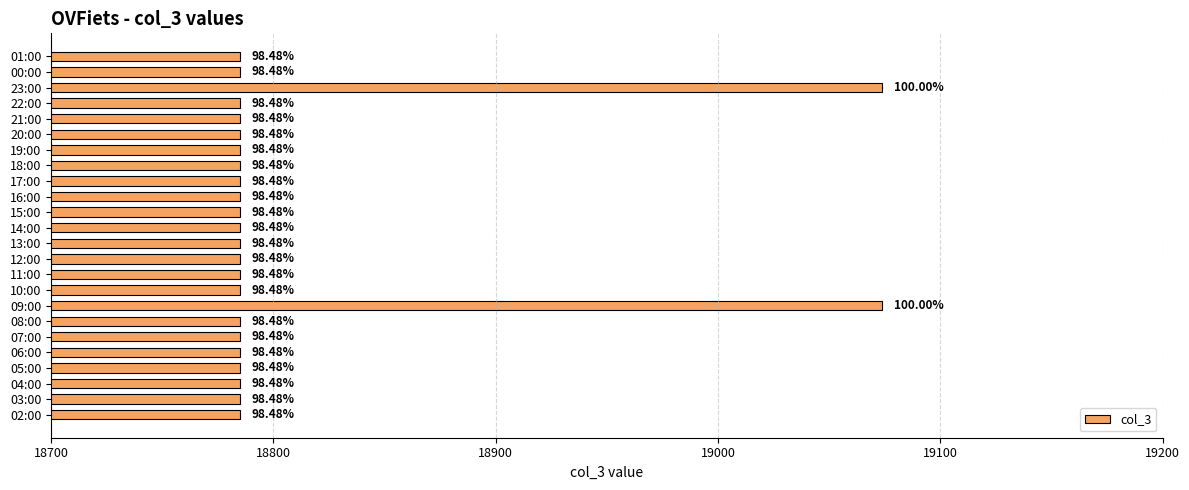

How many bars are there in total?

24